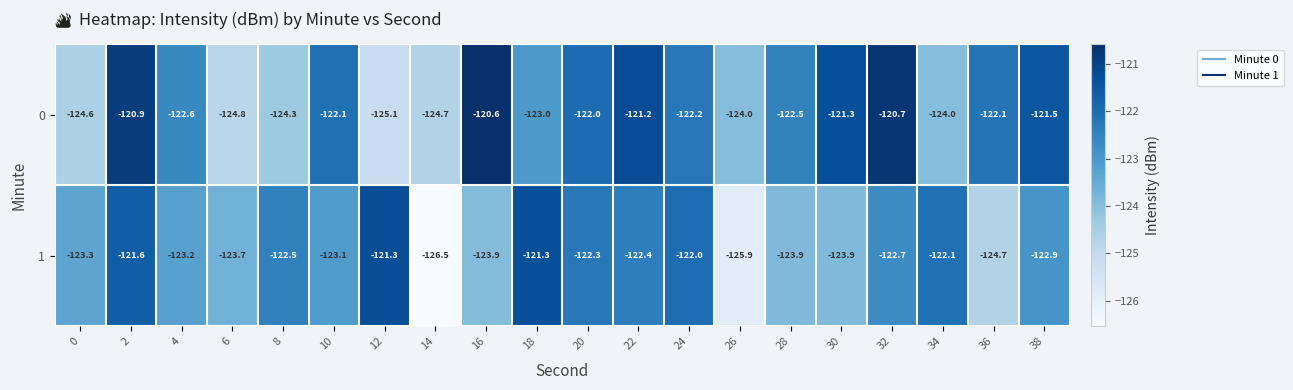

What is the maximum value shown in the chart?

-120.6